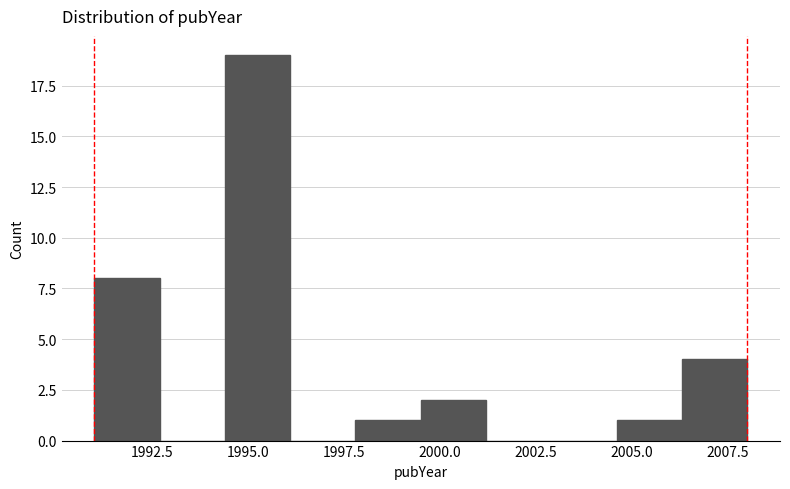

Around what value on the x-axis is the tallest bar? Give the approximate position of its centre, as read against the axis.

1995.5